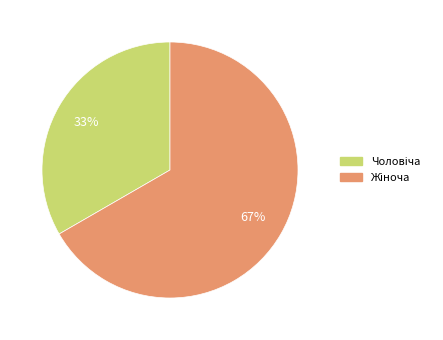

Does any single category account for the majority?

Yes